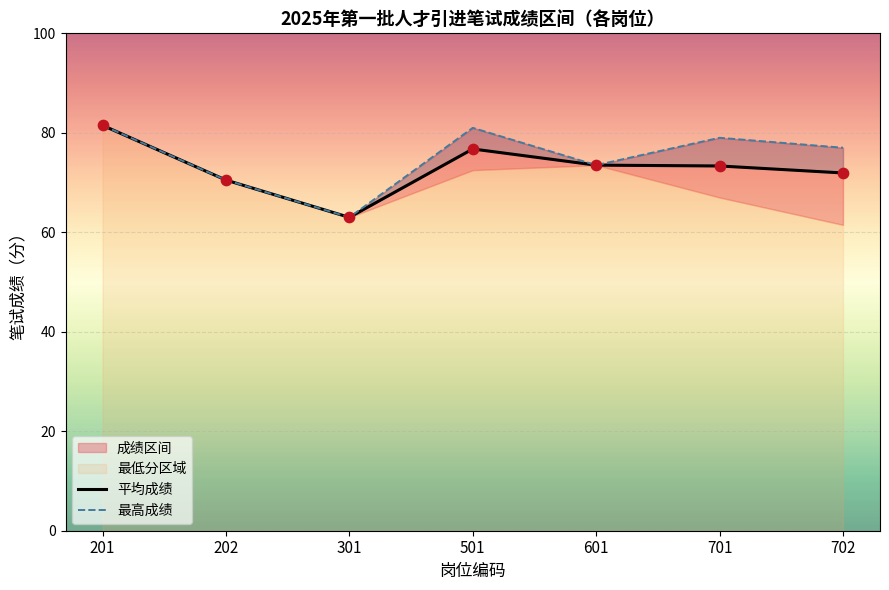

Which series has the largest total across all categories?

最高成绩